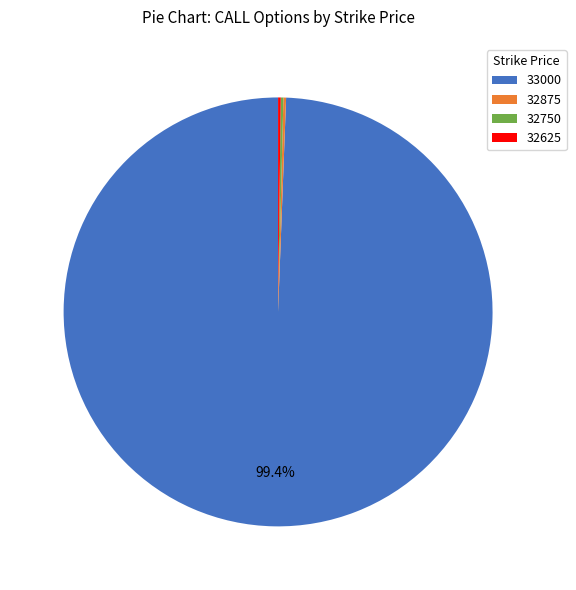

What is the majority slice?

33000